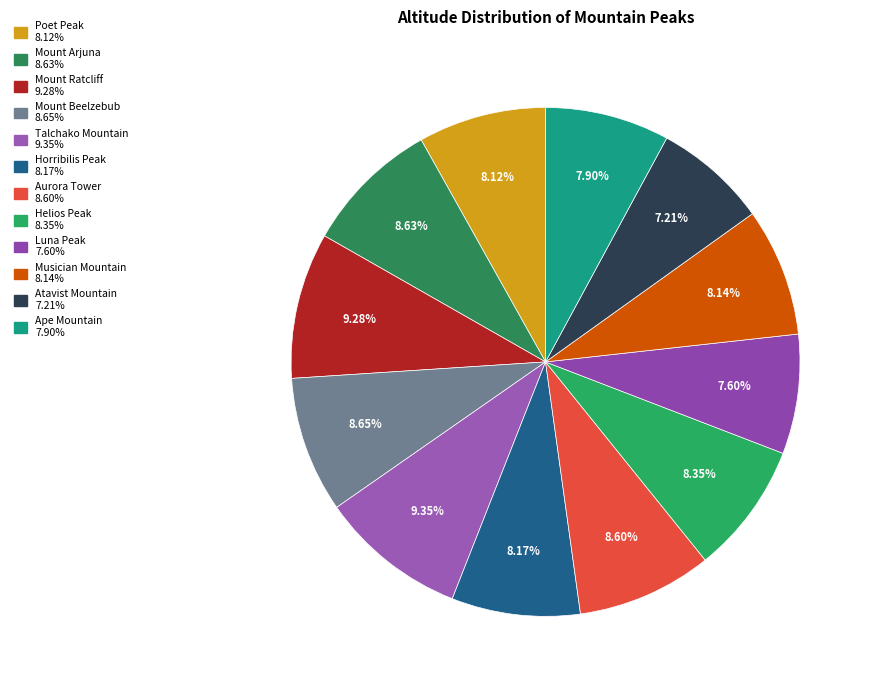

Count the number of slices in the pie.

12